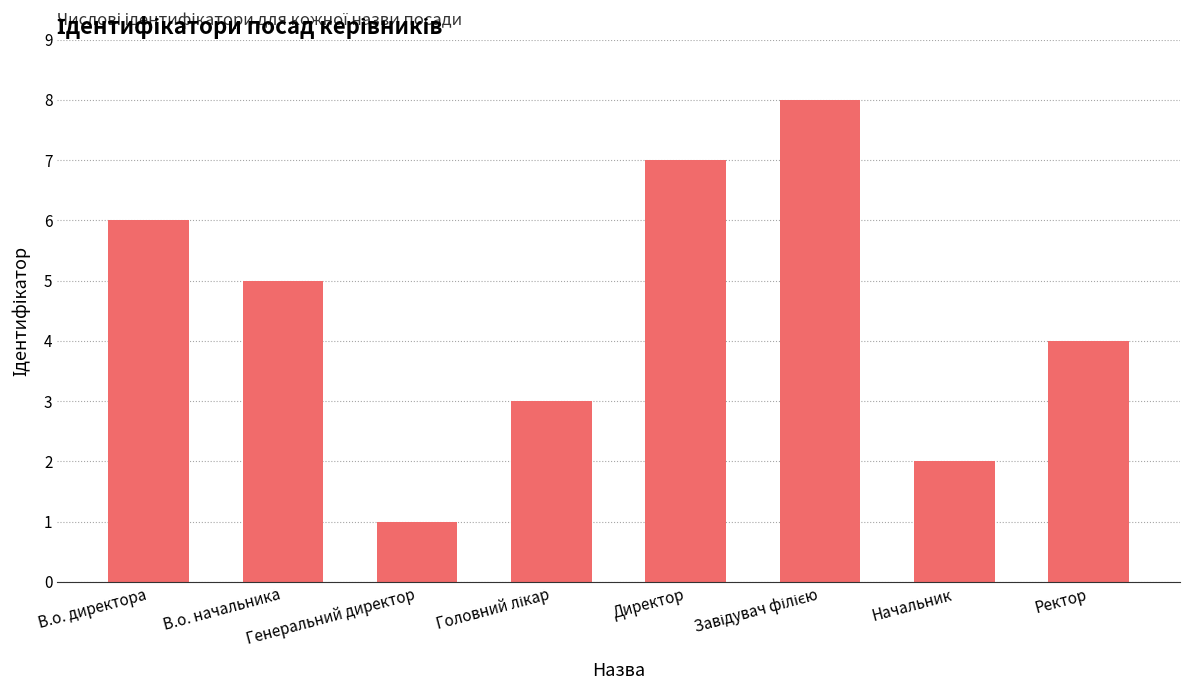

What is the maximum value shown in the chart?

8